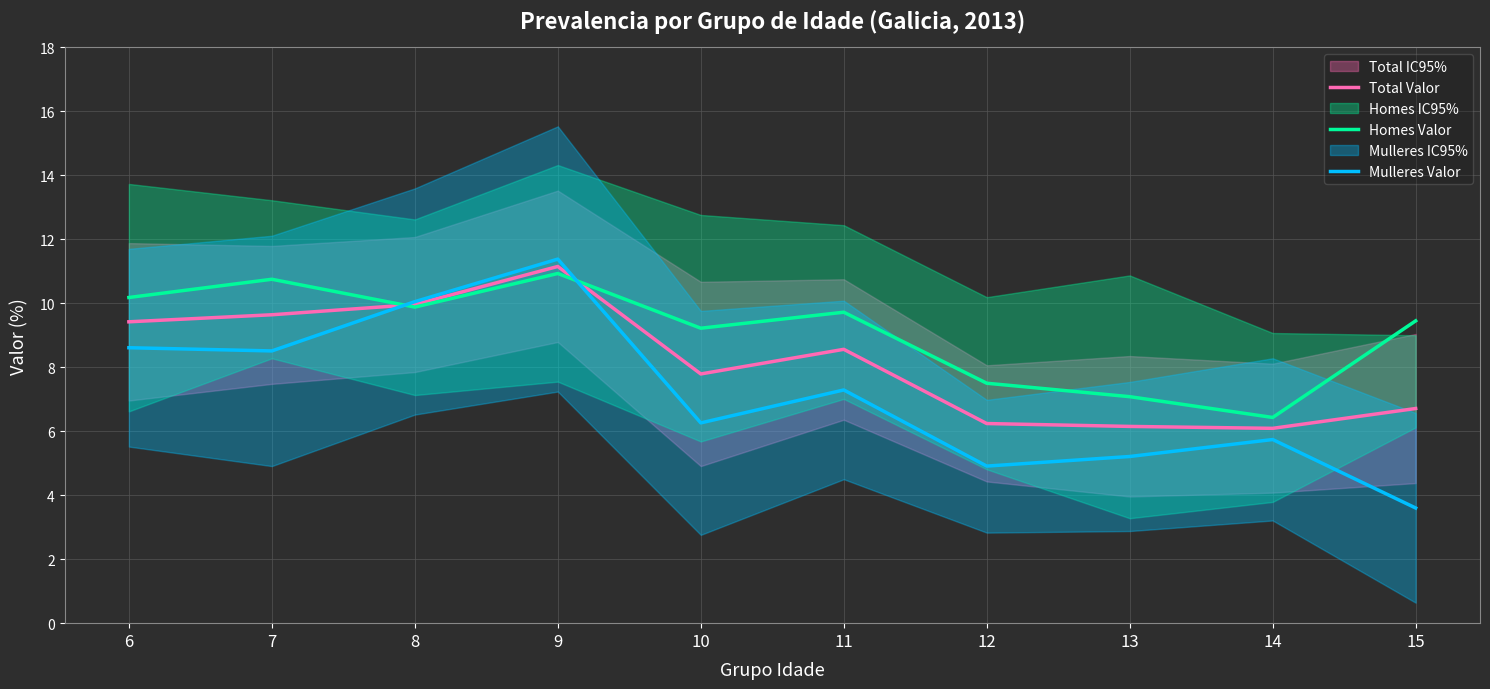

Reading left to right, what are all the values shown in this chart?

Total Valor: 6=9.4	7=9.6	8=10.0	9=11.2	10=7.8	11=8.6	12=6.2	13=6.2	14=6.1	15=6.7
Homes Valor: 6=10.2	7=10.8	8=9.9	9=10.9	10=9.2	11=9.7	12=7.5	13=7.1	14=6.4	15=9.4
Mulleres Valor: 6=8.6	7=8.5	8=10.1	9=11.4	10=6.3	11=7.3	12=4.9	13=5.2	14=5.7	15=3.6